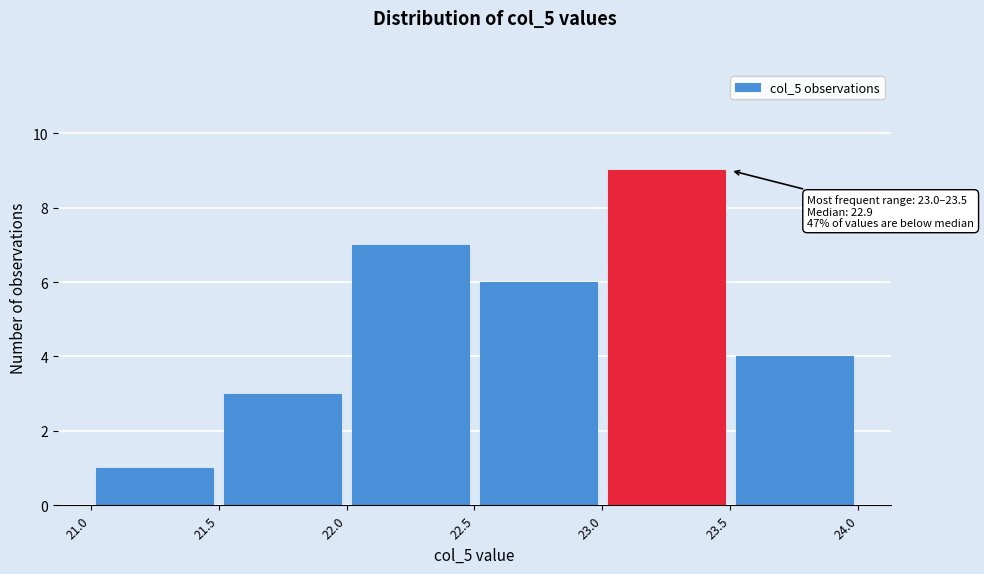

Over which range of the x-axis is the bar tallest?

23.0 to 23.5